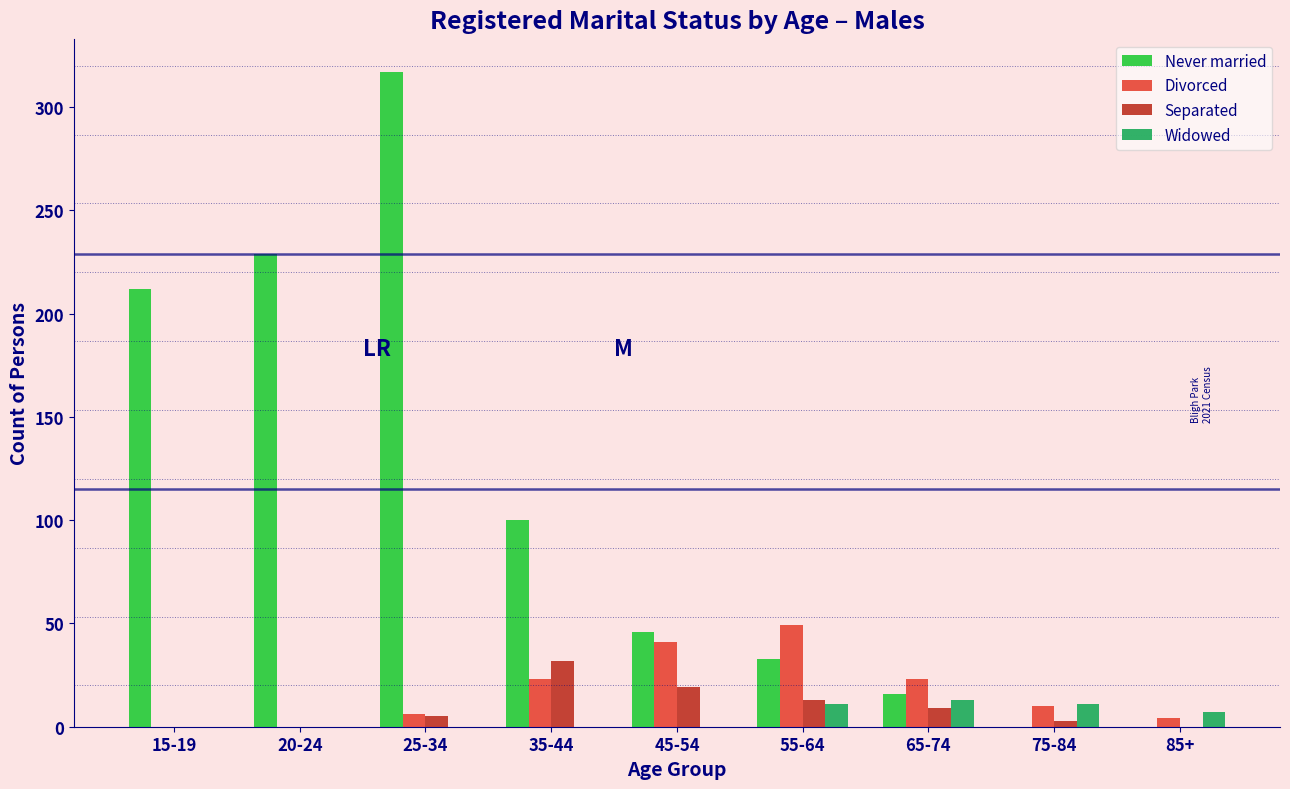

What are all the series names shown in the legend?

Never married, Divorced, Separated, Widowed